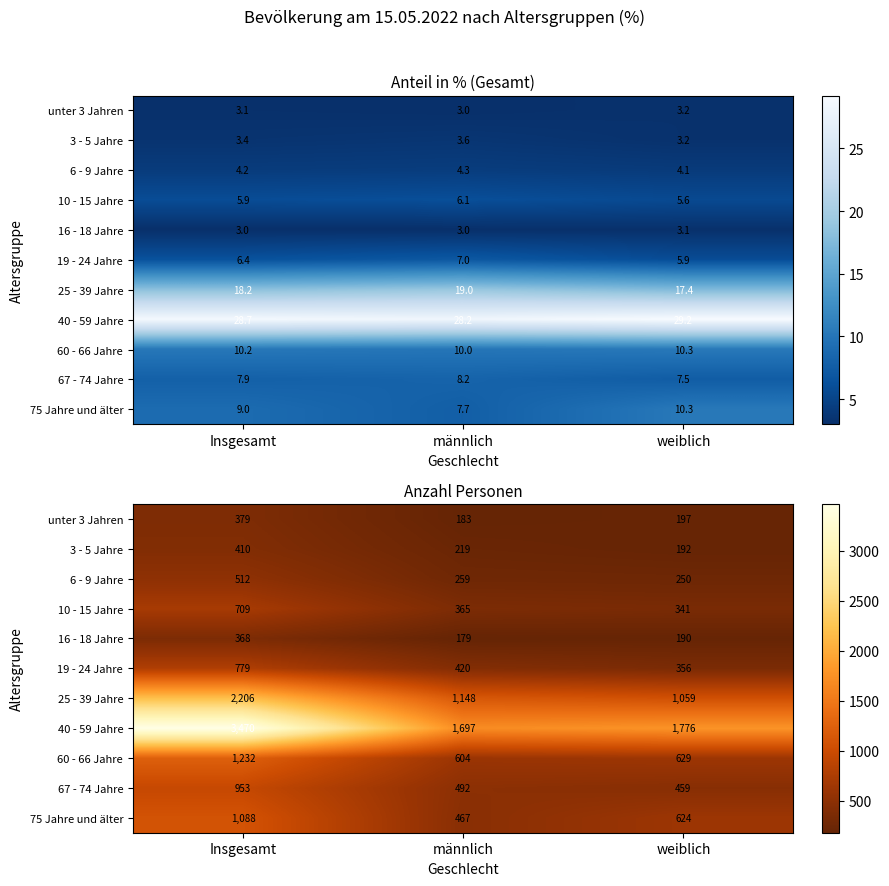

What is the spread (max minus min) of values at männlich?

1518